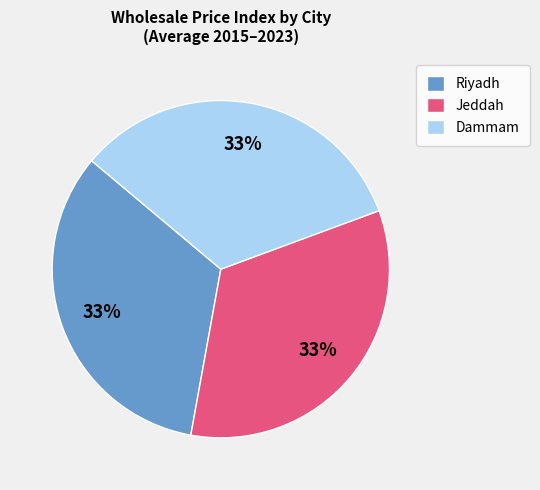

Do Dammam and Riyadh together represent more than half of the pie?

Yes